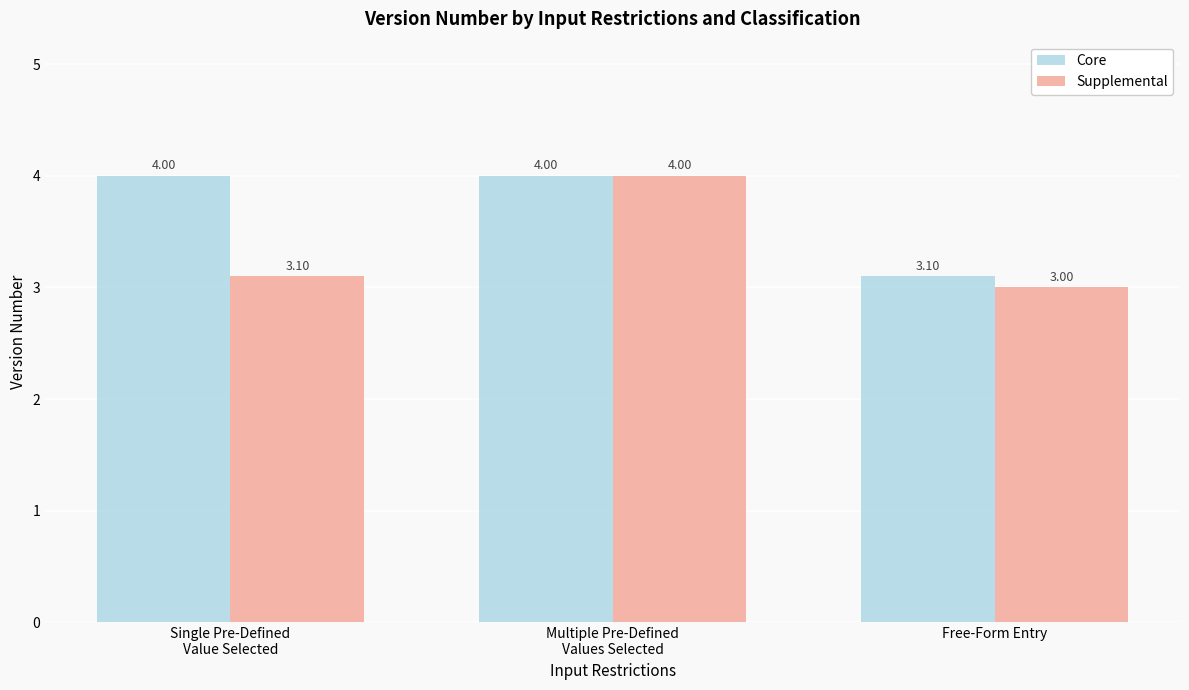

What is the maximum value shown in the chart?

4.0